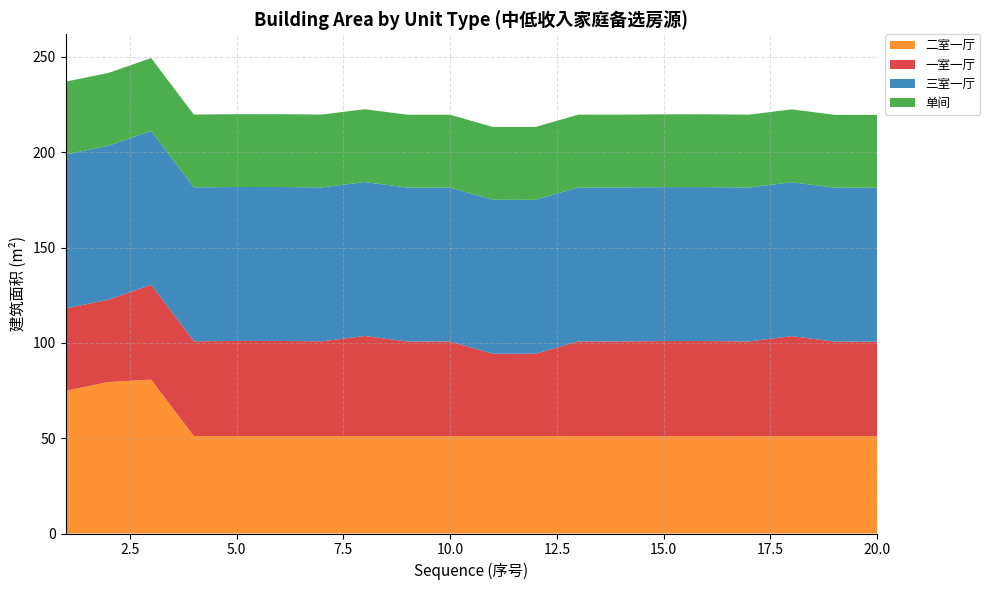

Reading left to right, transcribe all the data shown in this chart.

二室一厅: 1=74.9	2=79.5	3=80.8	4=51.1	5=51.1	6=51.1	7=51.1	8=51.1	9=51.1	10=51.1	11=51.1	12=51.1	13=51.1	14=51.1	15=51.0	16=51.1	17=51.0	18=51.0	19=51.1	20=51.0
一室一厅: 1=43.2	2=43.2	3=49.7	4=49.7	5=49.9	6=49.9	7=49.7	8=52.5	9=49.6	10=49.6	11=43.2	12=43.2	13=49.7	14=49.7	15=49.9	16=49.9	17=49.7	18=52.5	19=49.6	20=49.6
三室一厅: 1=80.8	2=80.8	3=80.8	4=80.8	5=80.8	6=80.8	7=80.8	8=80.8	9=80.8	10=80.8	11=80.8	12=80.8	13=80.8	14=80.8	15=80.8	16=80.8	17=80.8	18=80.8	19=80.8	20=80.8
单间: 1=38.2	2=38.2	3=38.2	4=38.2	5=38.2	6=38.2	7=38.2	8=38.2	9=38.2	10=38.2	11=38.2	12=38.2	13=38.2	14=38.2	15=38.2	16=38.2	17=38.2	18=38.2	19=38.2	20=38.2